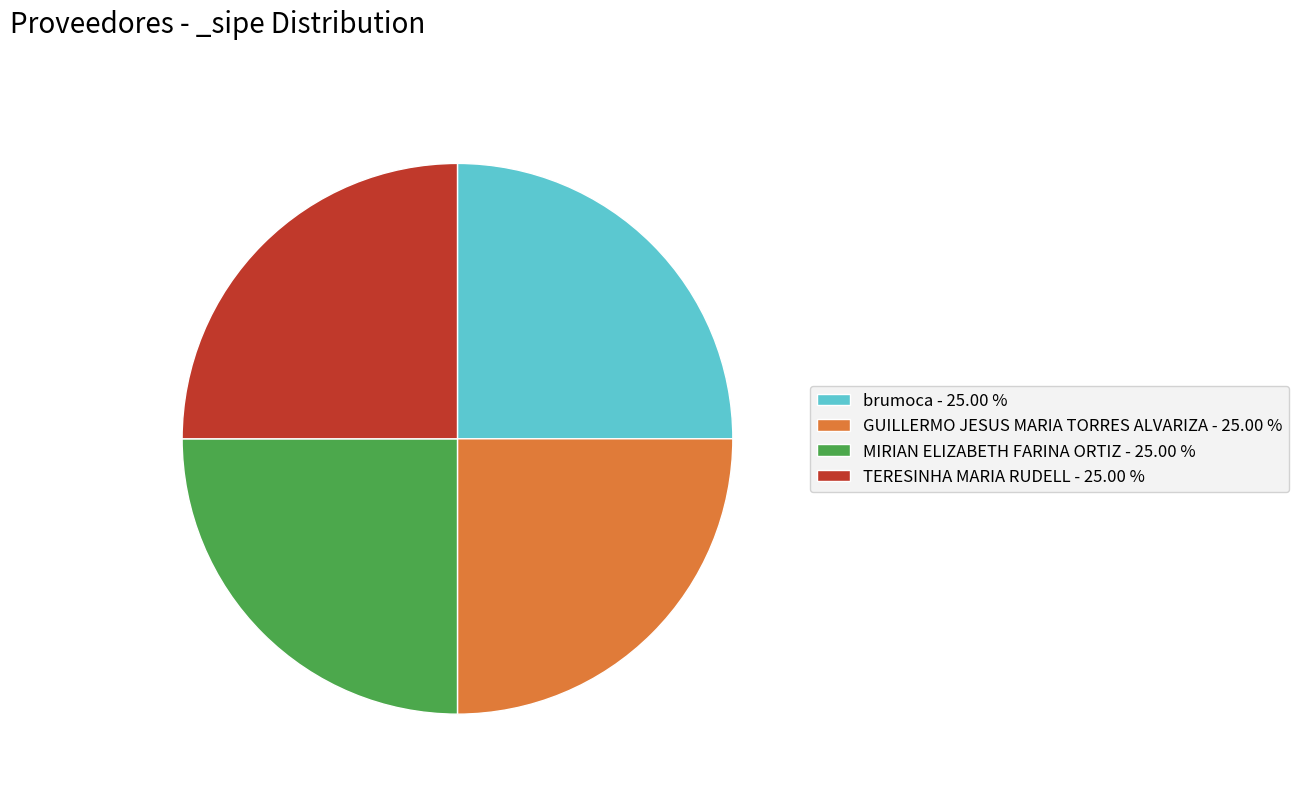

How many slices are in this pie chart?

4